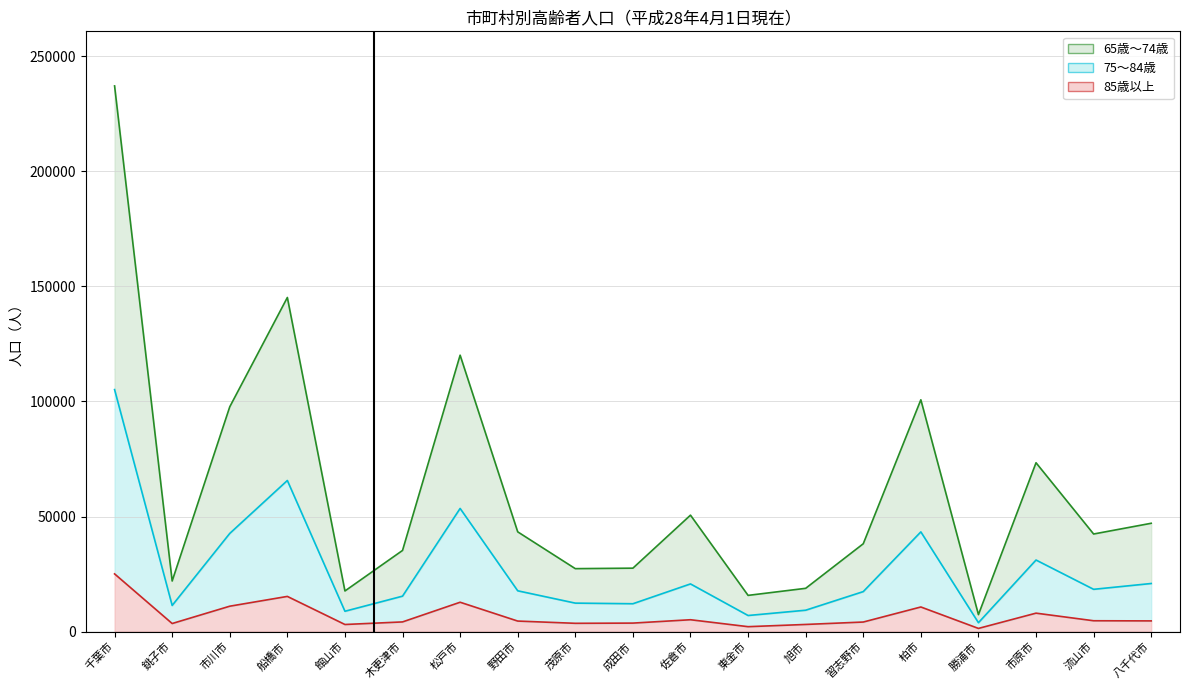

What position from the left is 野田市?

8